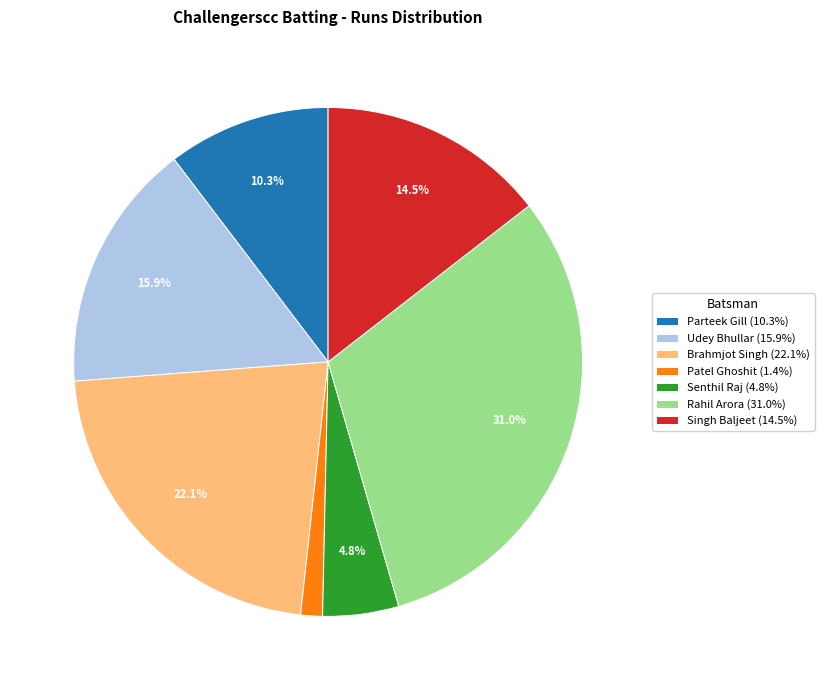

Does Senthil Raj (4.8%) account for over 50% of the chart?

No